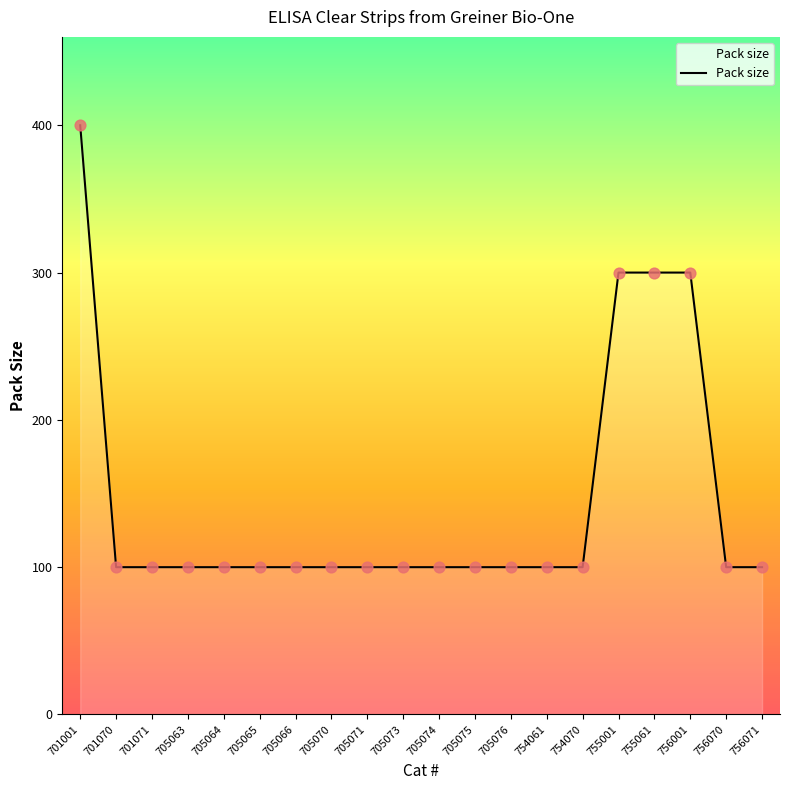

Between 705073 and 755061, which is larger?

755061